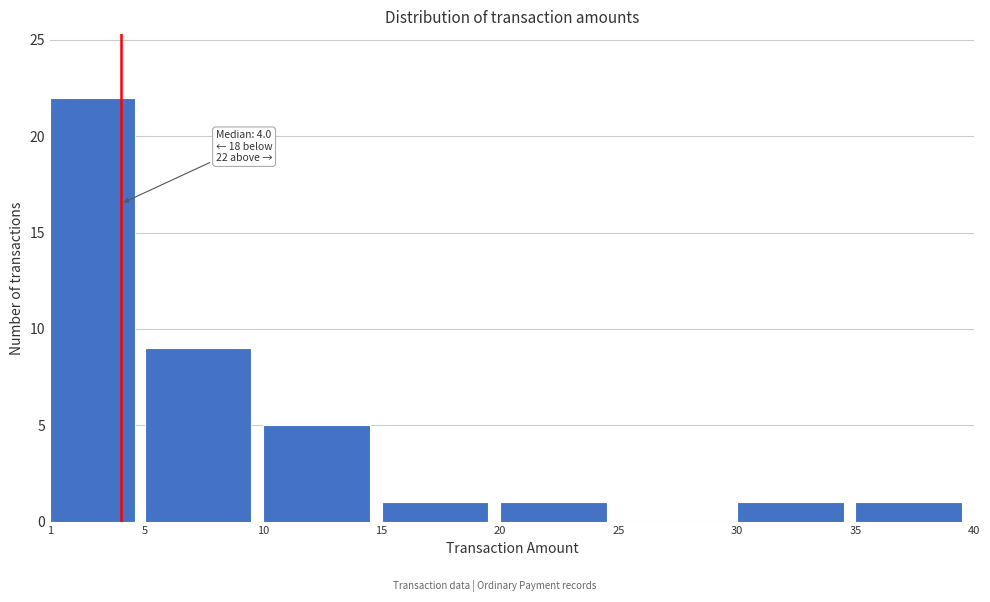

Over which range of the x-axis is the bar tallest?

1 to 5